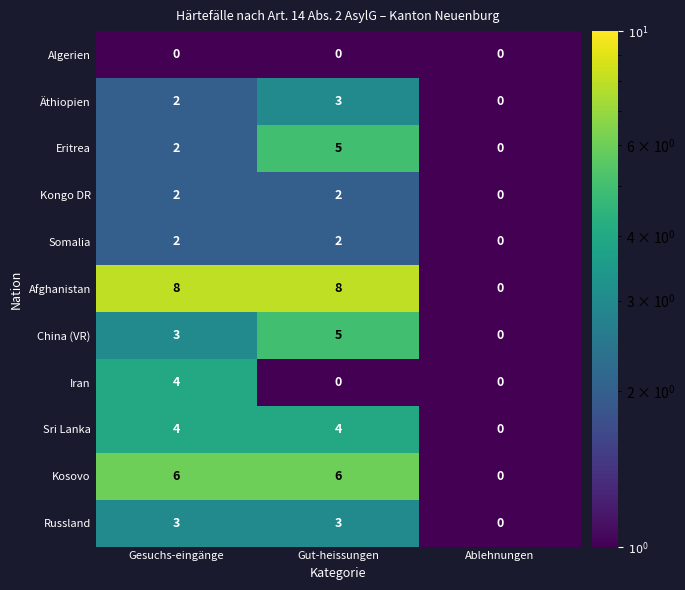

Between Gut-heissungen and Ablehnungen, which series saw the biggest shift?

Afghanistan